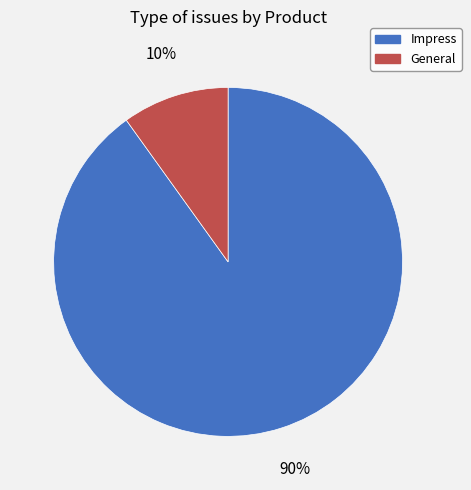

Is General the majority of the pie?

No